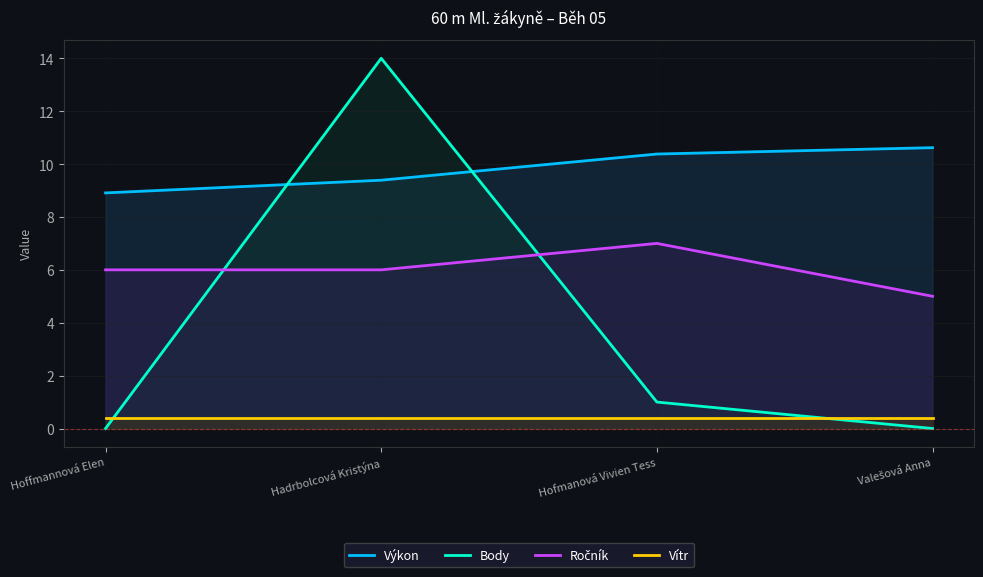

At which label does Ročník reach its peak?

Hofmanová Vivien Tess